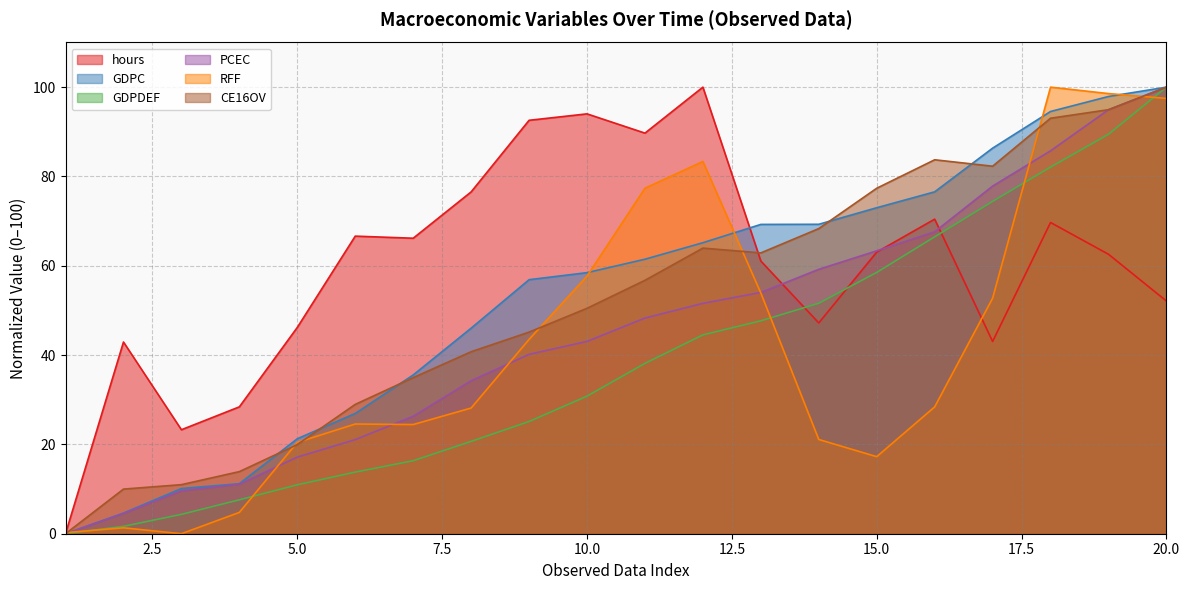

Which category has the highest value in the RFF series?

18